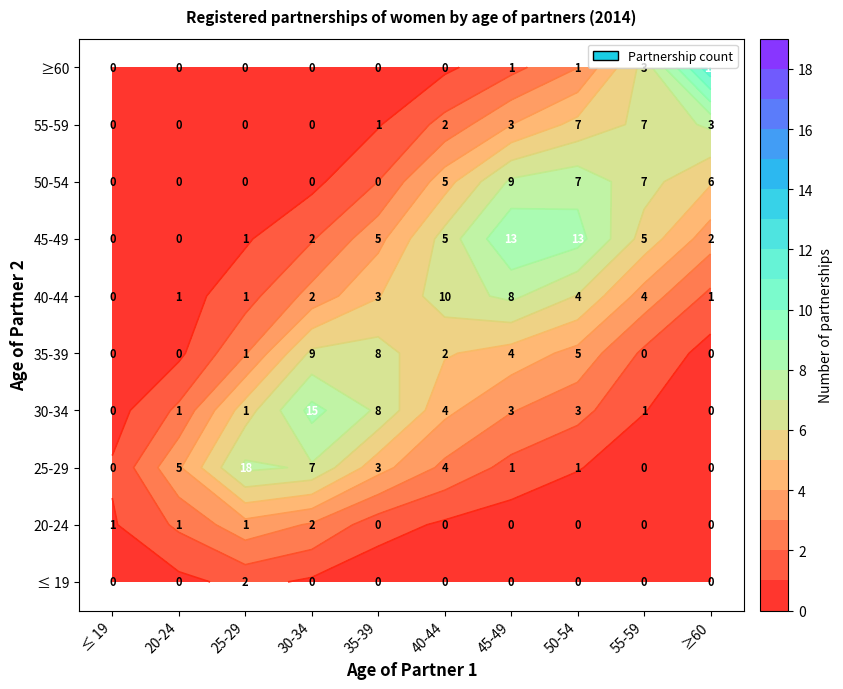

What is the difference between the highest and lowest values at 55-59?

7